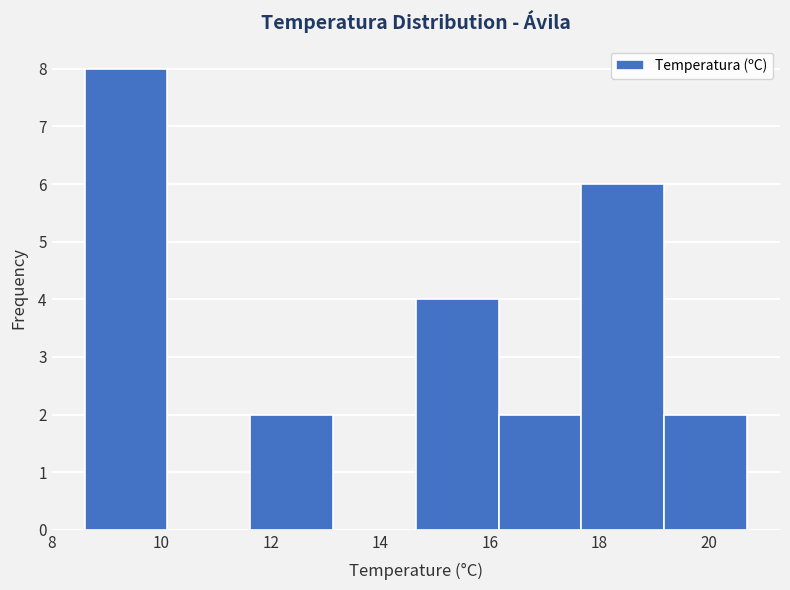

What is the height of the bar covering 19.2 to 20.8 on the x-axis? Neither the bar edges nor the heights are printed on the chart, so give them approximately, as read against the axes.

2